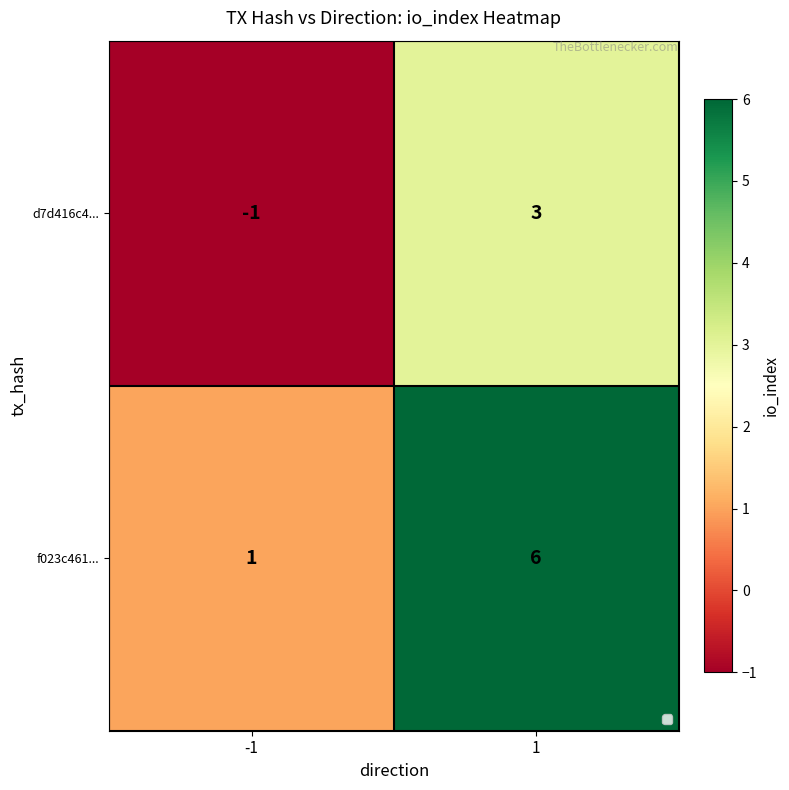

At 1, list the series in order from smallest to largest.

d7d416c4..., f023c461...